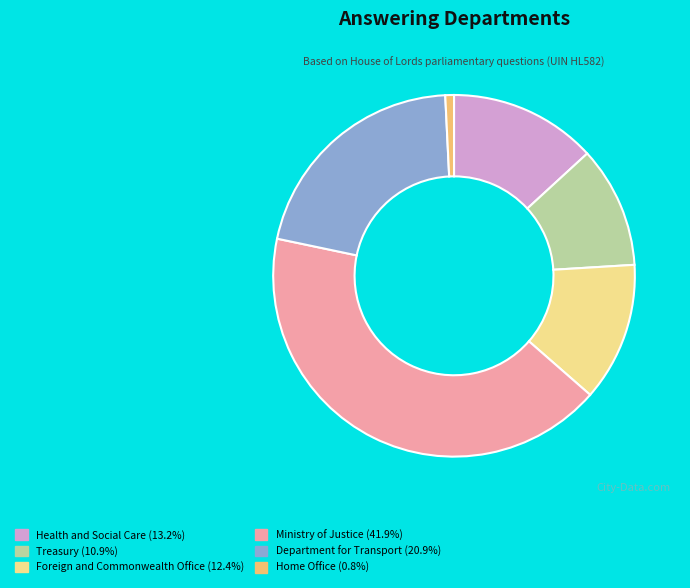

True or false: Health and Social Care accounts for 13% of the total.

True